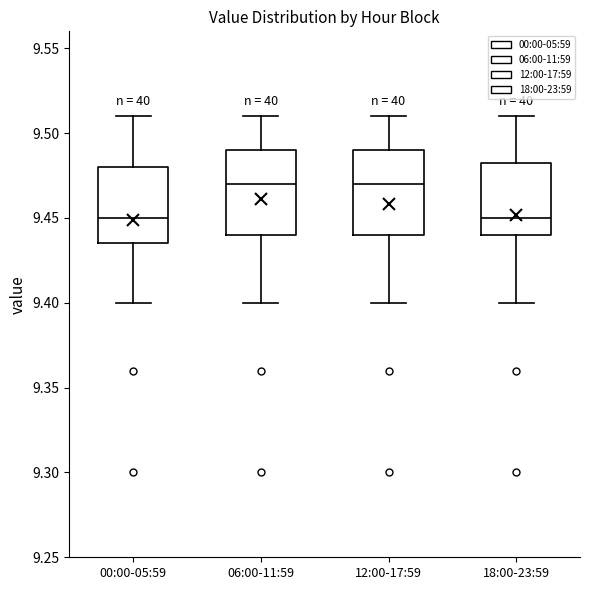

Reading left to right, transcribe this box plot: for each box, give where its median line is, the range the box spans, and where its two whiskers end, as read against the y-axis. The values are not printed on the chart, so give them approximately, as read against the axis.

00:00-05:59: median 9.450, box 9.435 to 9.480, whiskers 9.400 to 9.510
06:00-11:59: median 9.470, box 9.440 to 9.490, whiskers 9.400 to 9.510
12:00-17:59: median 9.470, box 9.440 to 9.490, whiskers 9.400 to 9.510
18:00-23:59: median 9.450, box 9.440 to 9.485, whiskers 9.400 to 9.510